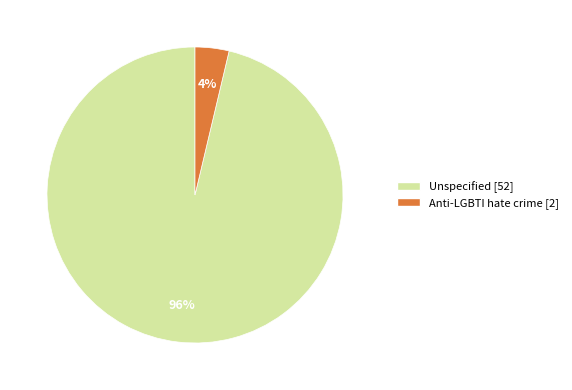

Which slice is the smallest?

Anti-LGBTI hate crime